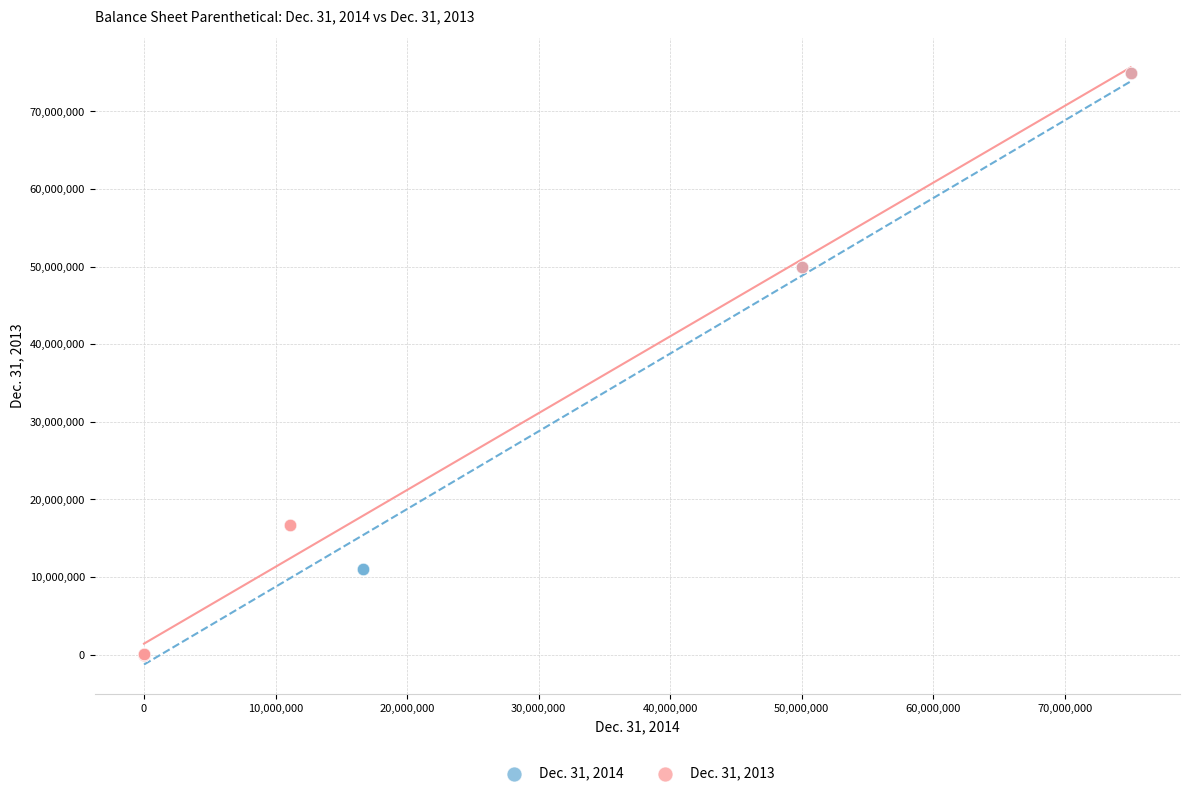

Which series has the largest Y range (max minus min)?

Dec. 31, 2014